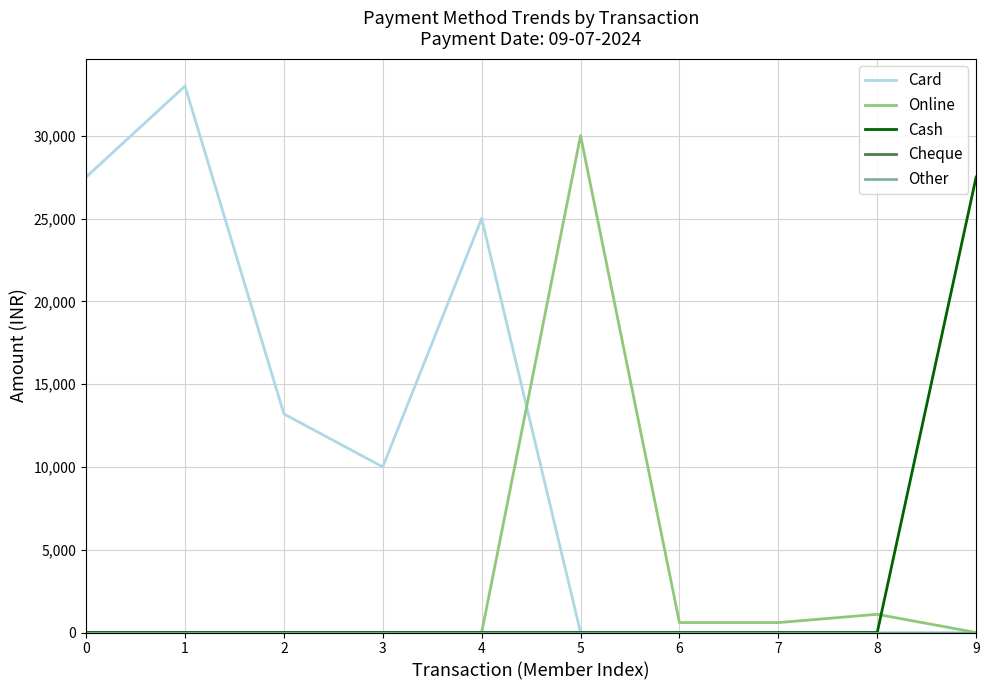

Which series has the largest total across all categories?

Card